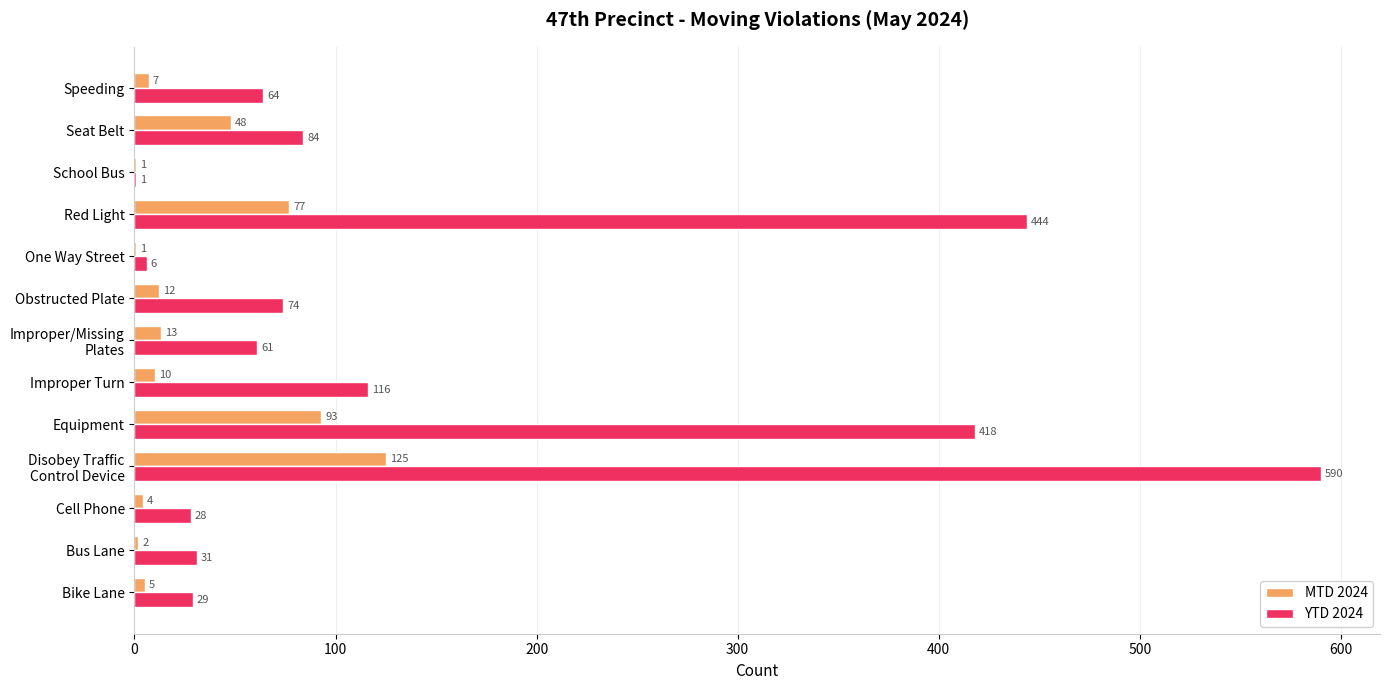

Where is MTD 2024 nearest to the value 63?

Red Light